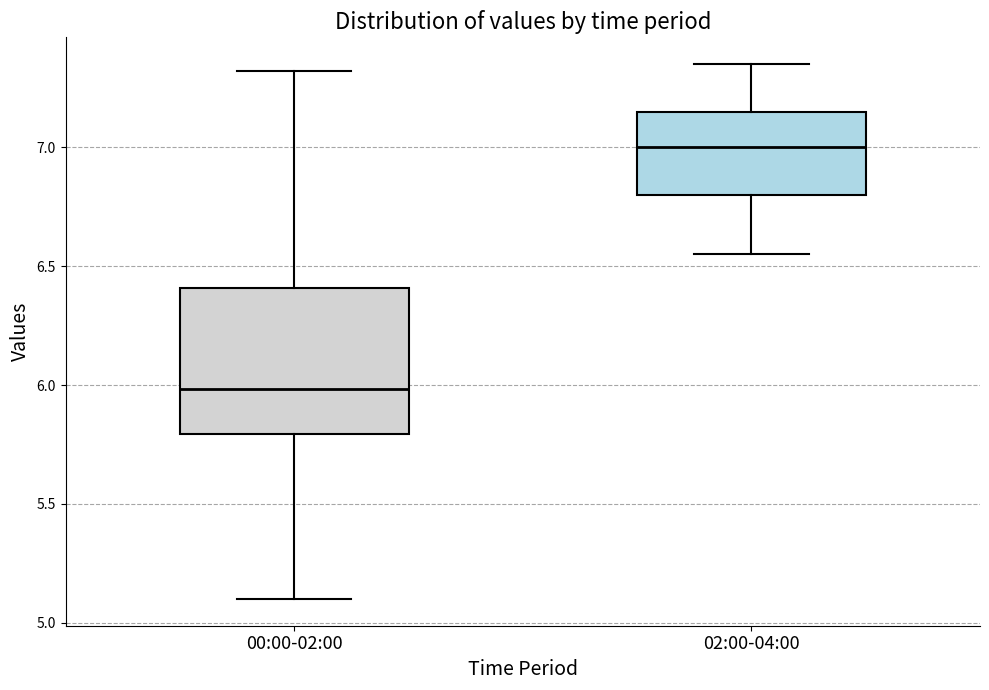

Reading left to right, read every box against the y-axis: the position of its median line, the range the box covers, and the ends of its whiskers. The values are not printed on the chart, so give them approximately, as read against the axis.

00:00-02:00: median 6.00, box 5.80 to 6.40, whiskers 5.10 to 7.30
02:00-04:00: median 7.00, box 6.80 to 7.15, whiskers 6.55 to 7.35